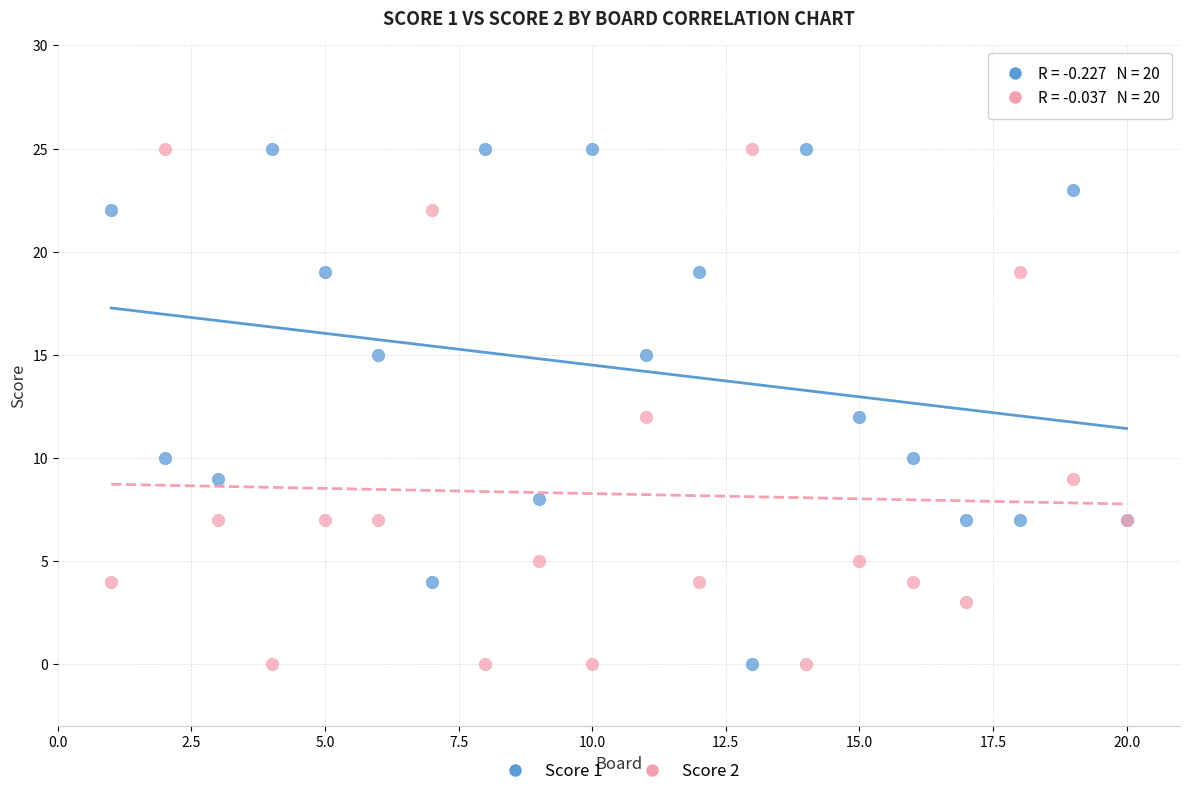

What is the X range (max minus min) for the scatter plot?

19